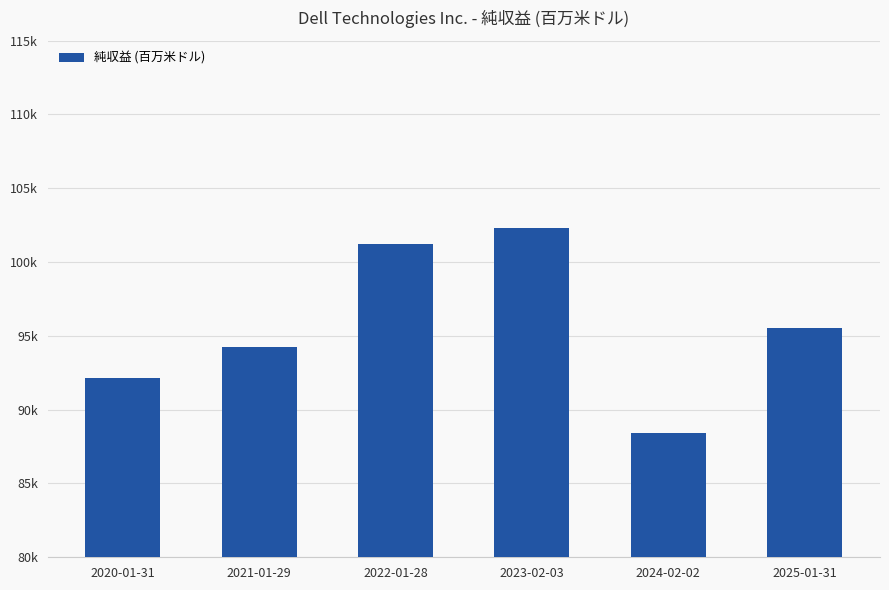

Where is the data nearest to the value 95363?

2025-01-31